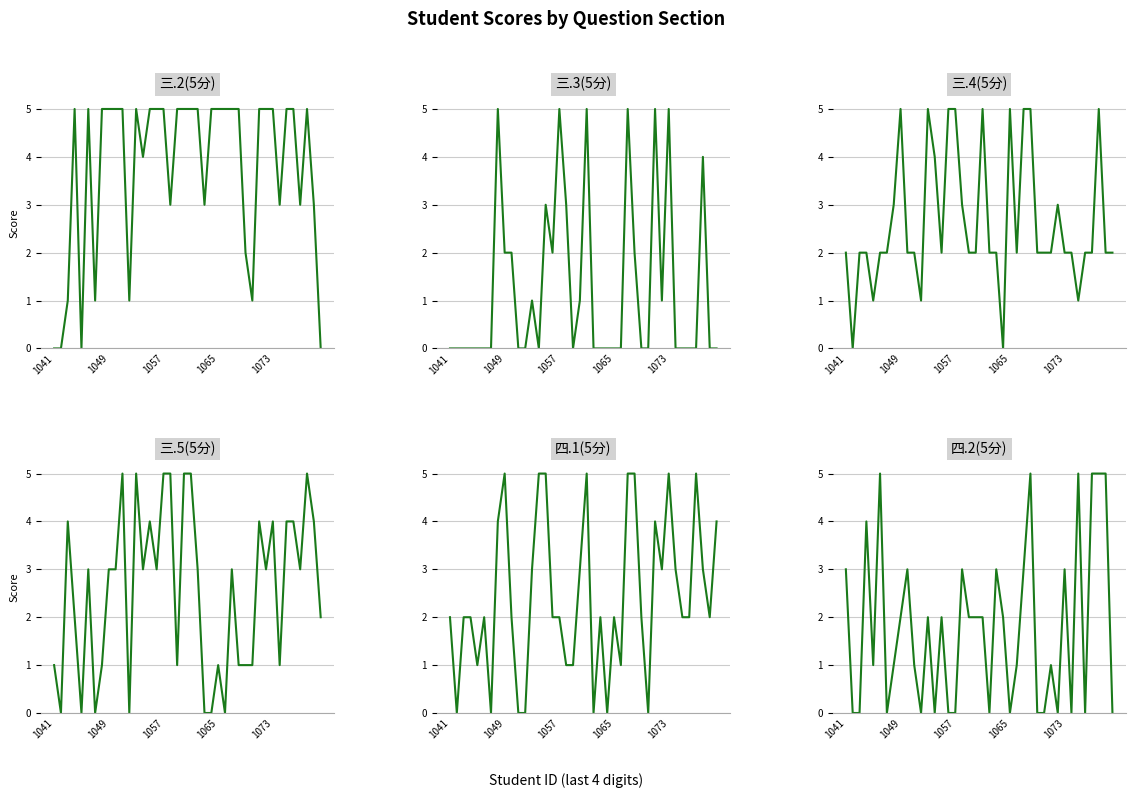

What is the value of the 四.1(5分) point at the 36th from the left?

2